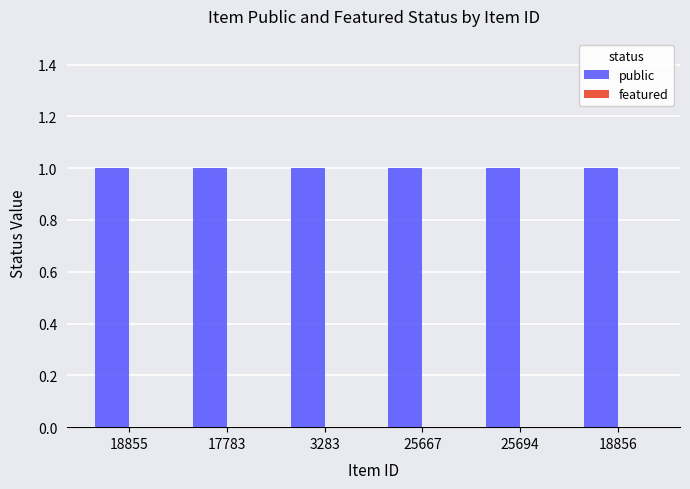

Reading left to right, what are all the values shown in this chart?

public: 18855=1	17783=1	3283=1	25667=1	25694=1	18856=1
featured: 18855=0	17783=0	3283=0	25667=0	25694=0	18856=0